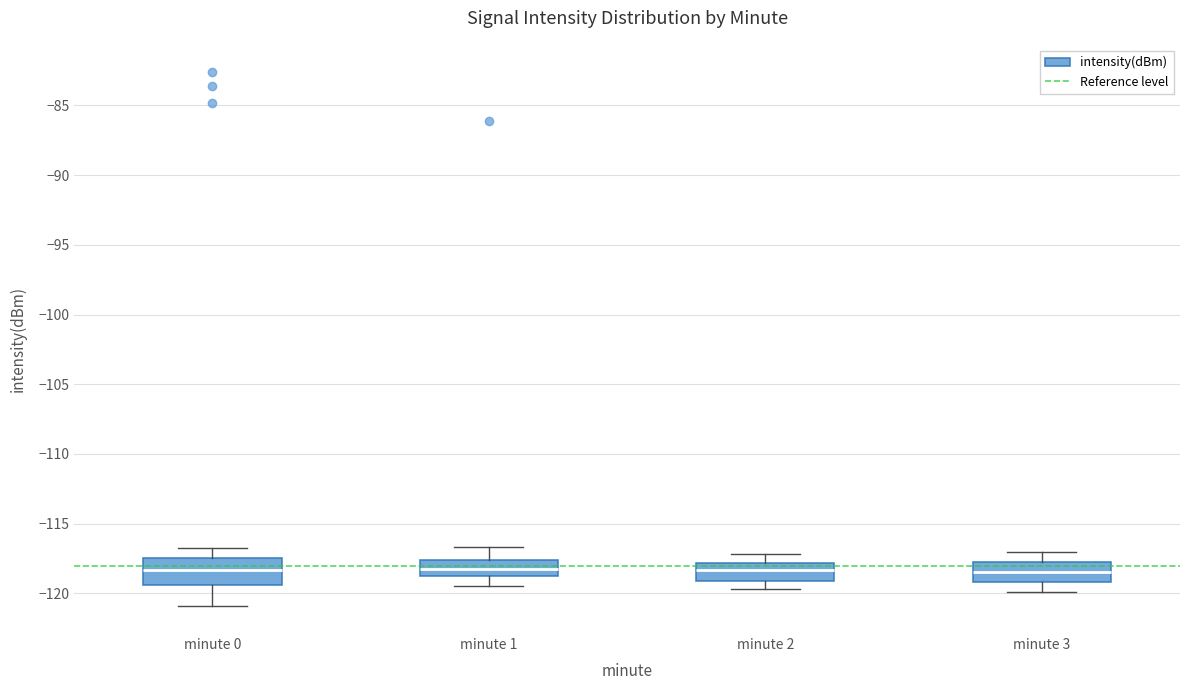

Reading left to right, read every box against the y-axis: the position of its median line, the range the box covers, and the ends of its whiskers. The values are not printed on the chart, so give them approximately, as read against the axis.

minute 0: median -118.5, box -119.5 to -117.5, whiskers -121.0 to -116.5
minute 1: median -118.0, box -119.0 to -117.5, whiskers -119.5 to -116.5
minute 2: median -118.5, box -119.0 to -118.0, whiskers -119.5 to -117.0
minute 3: median -118.5, box -119.0 to -117.5, whiskers -120.0 to -117.0